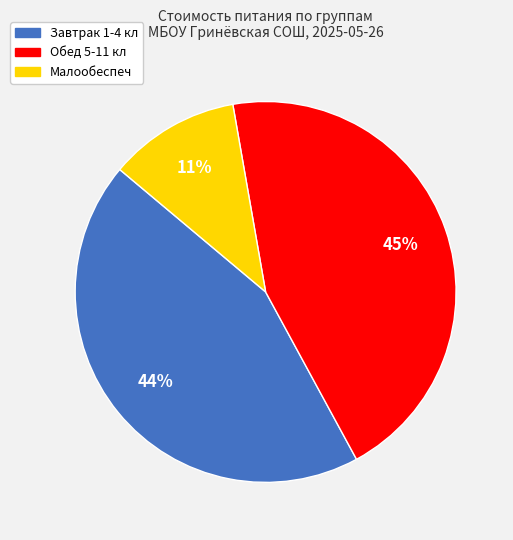

Between Обед 5-11 кл and Малообеспеч, which is larger?

Обед 5-11 кл